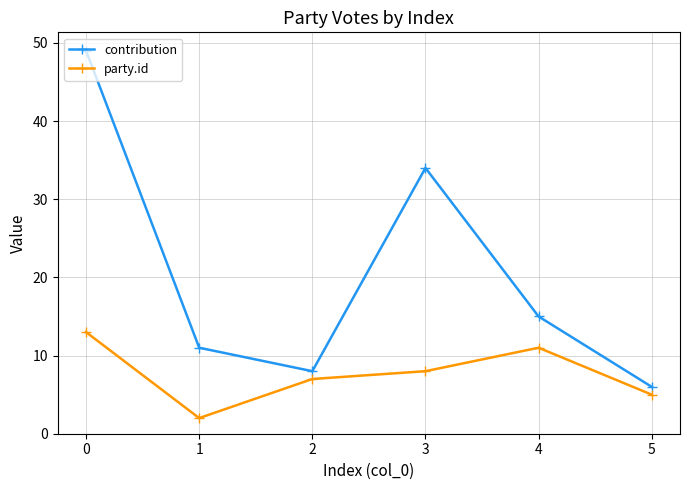

Count the number of data series in this chart.

2